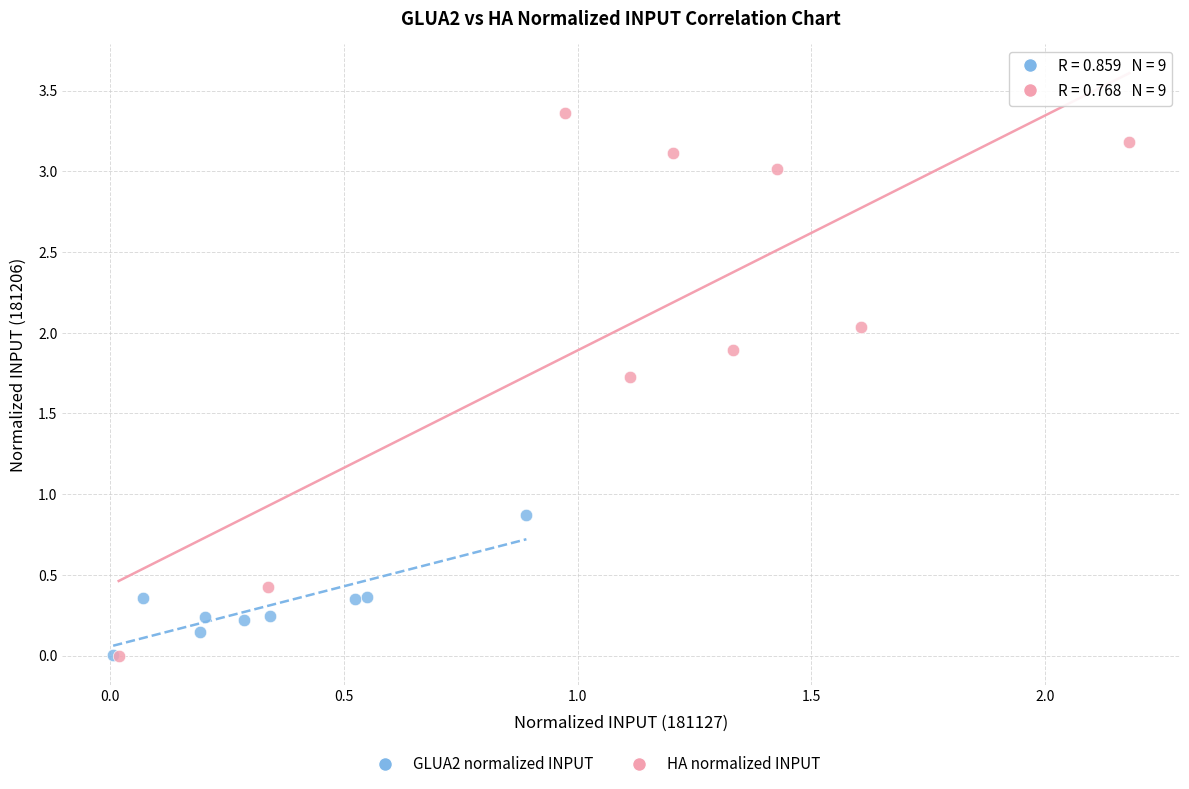

Which series has the largest Y range (max minus min)?

HA normalized INPUT